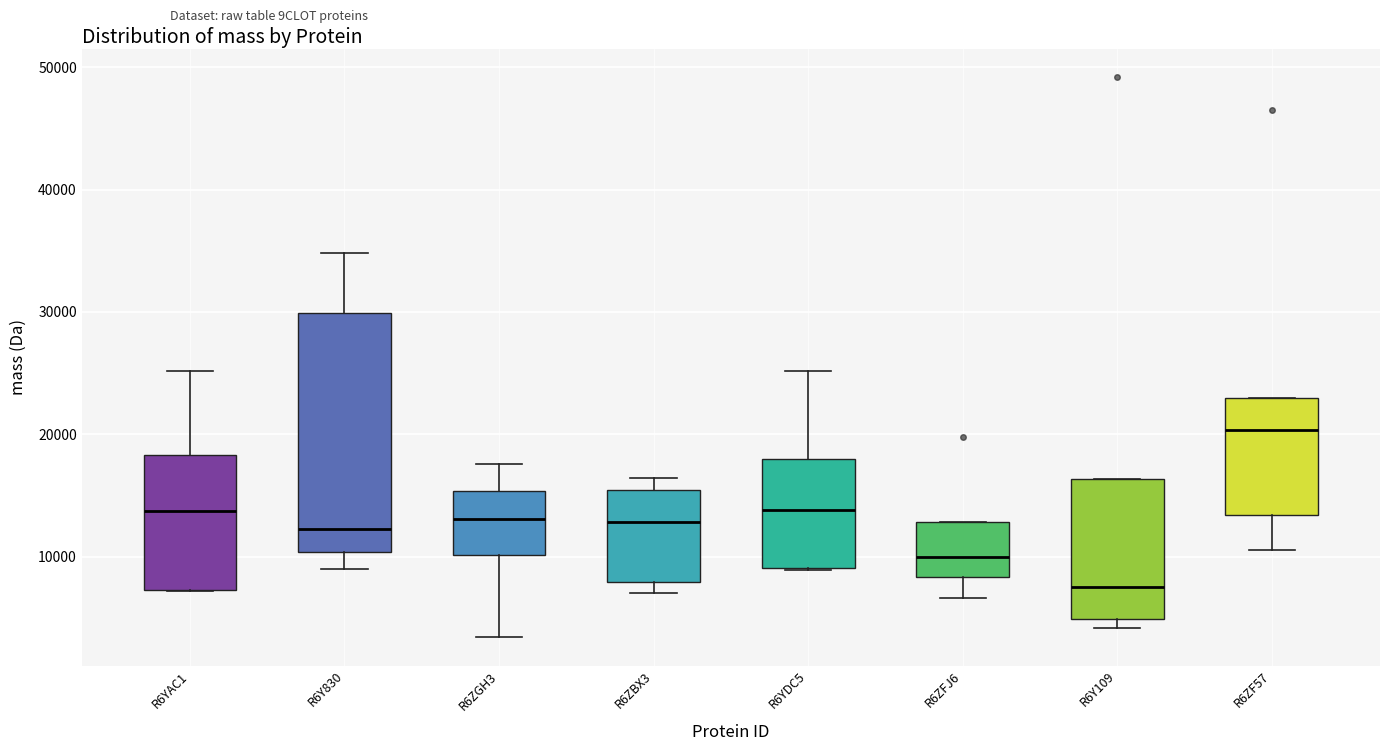

Where does the median line of the box for R6ZBX3 sit on the y-axis? The values are not printed on the chart, so give them approximately, as read against the axis.

13000